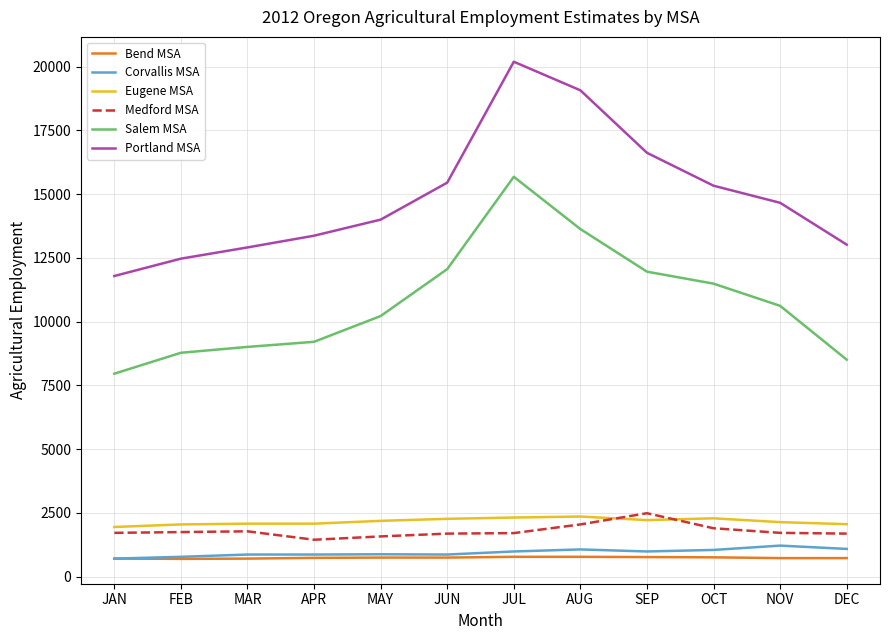

Which series has the largest total across all categories?

Portland MSA